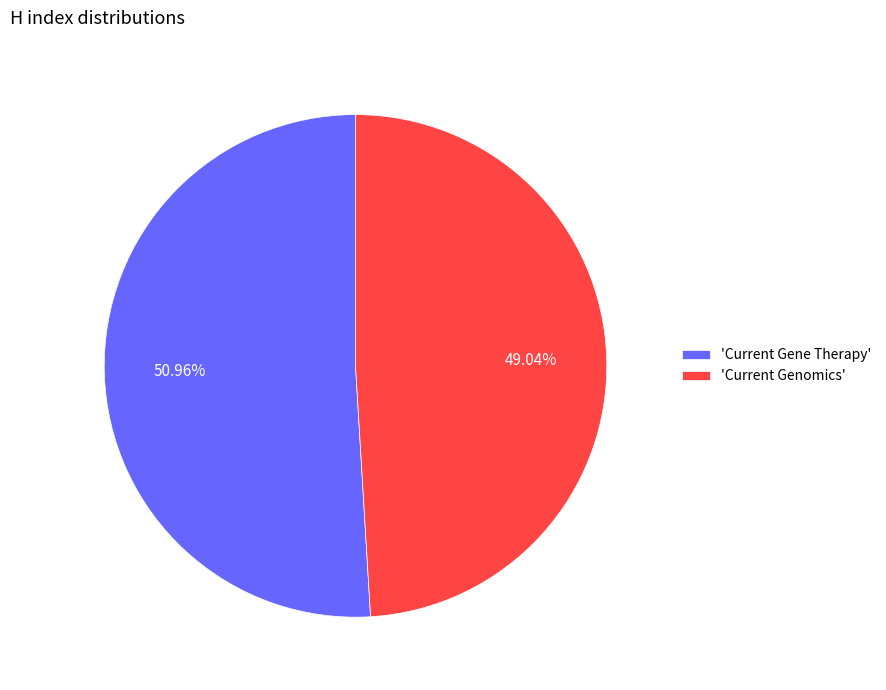

Is there a majority slice in this chart?

Yes